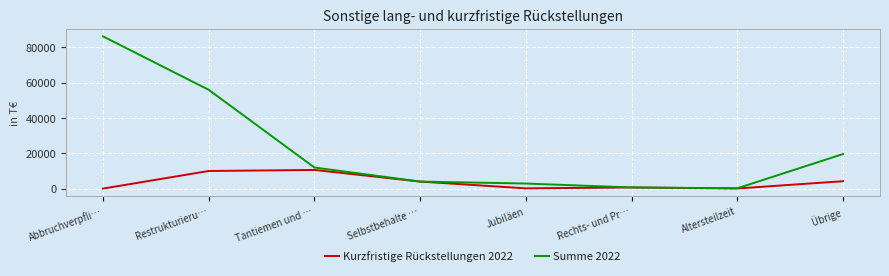

Rank the series at Übrige from lowest to highest value.

Kurzfristige Rückstellungen 2022, Summe 2022